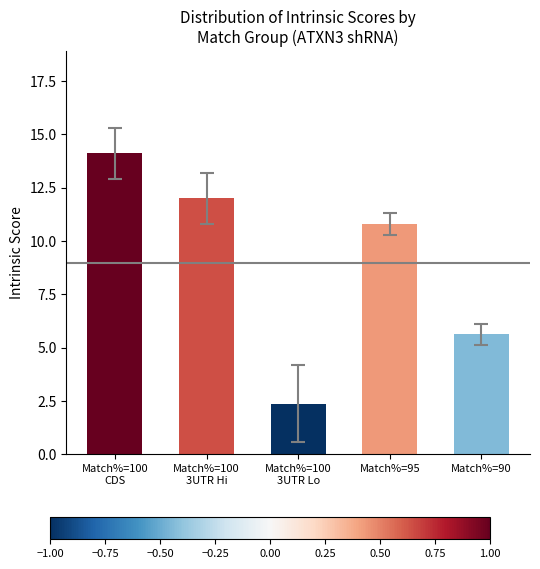

How many series are shown in this chart?

1